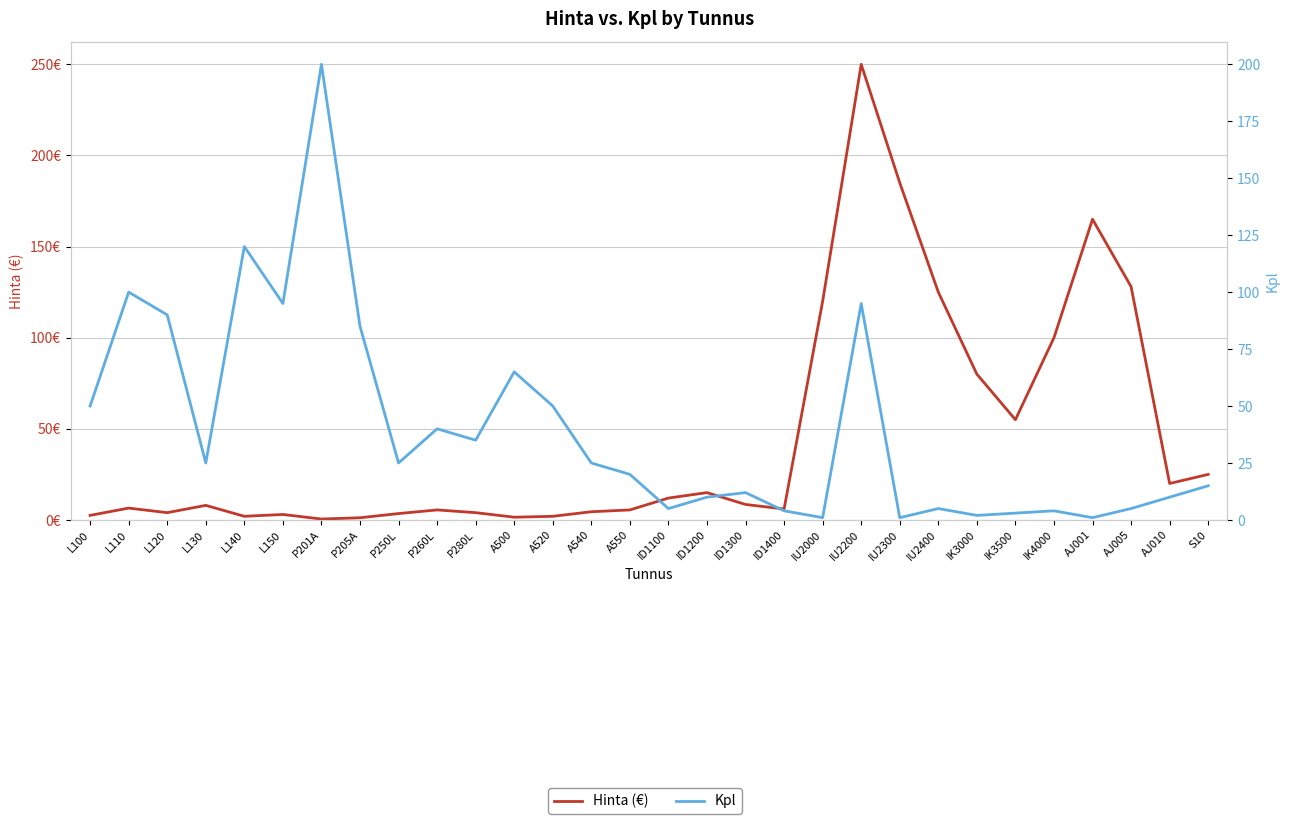

Which series has the largest range (max minus min)?

Hinta (€)